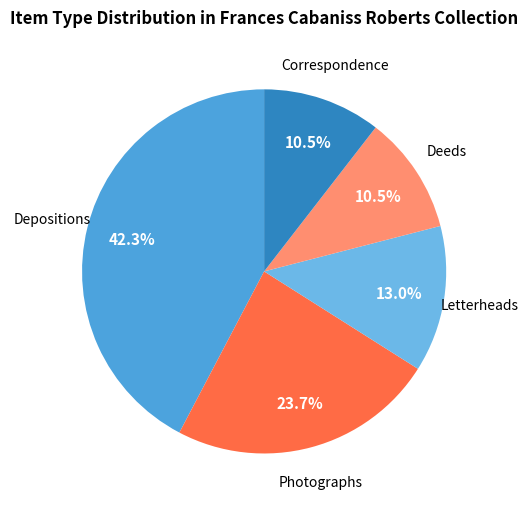

How many slices are in this pie chart?

5